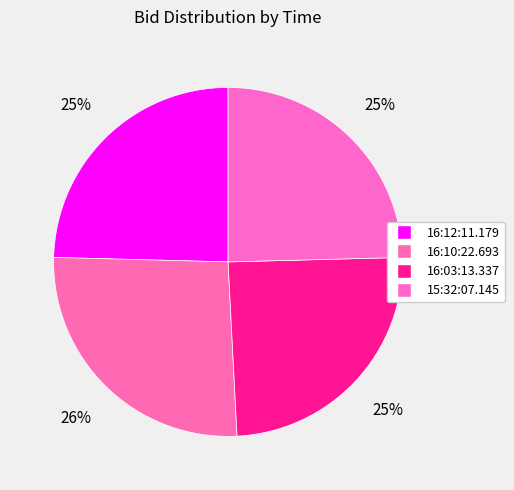

Which slice is the smallest?

16:12:11.179